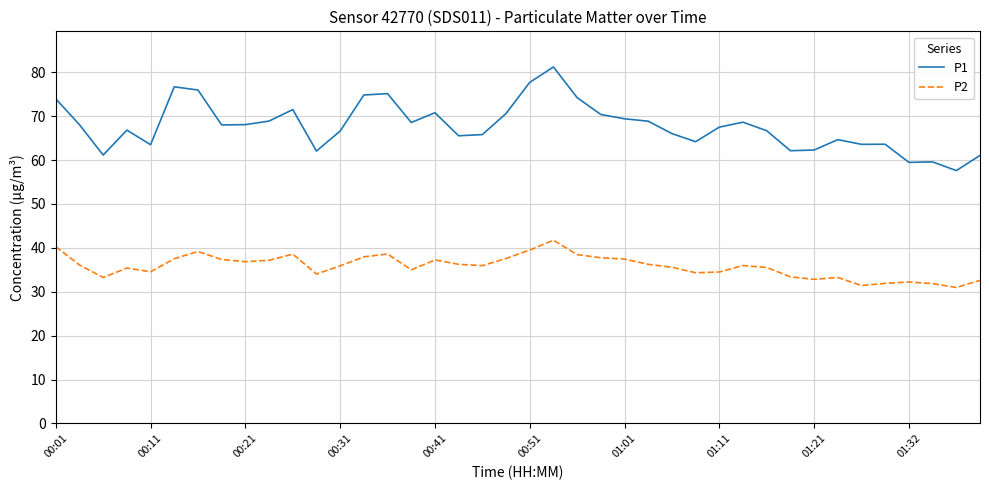

Does the chart display data point markers on the line(s)?

No